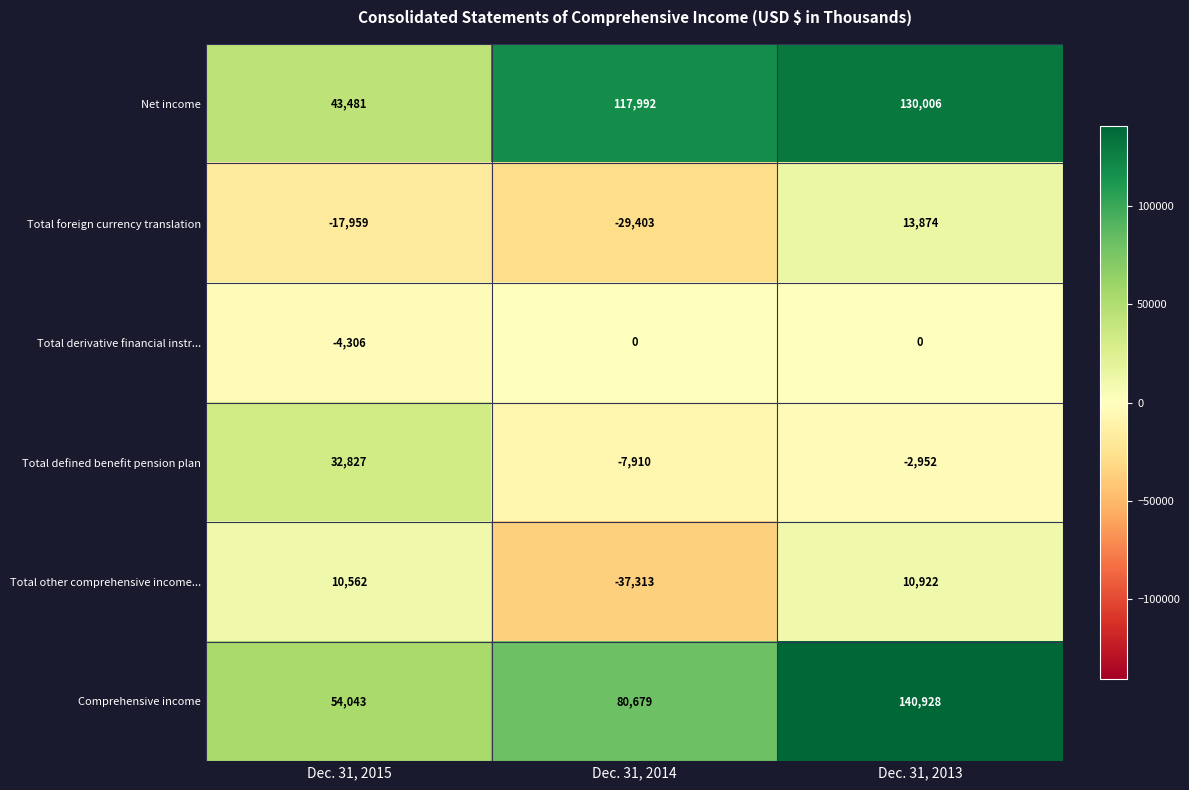

Is it true that Net income equals 61385 at Dec. 31, 2013?

False